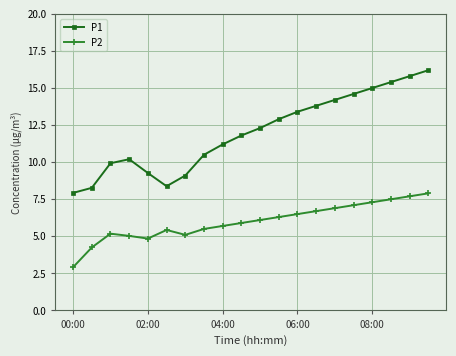

Which series has the widest spread of values?

P1